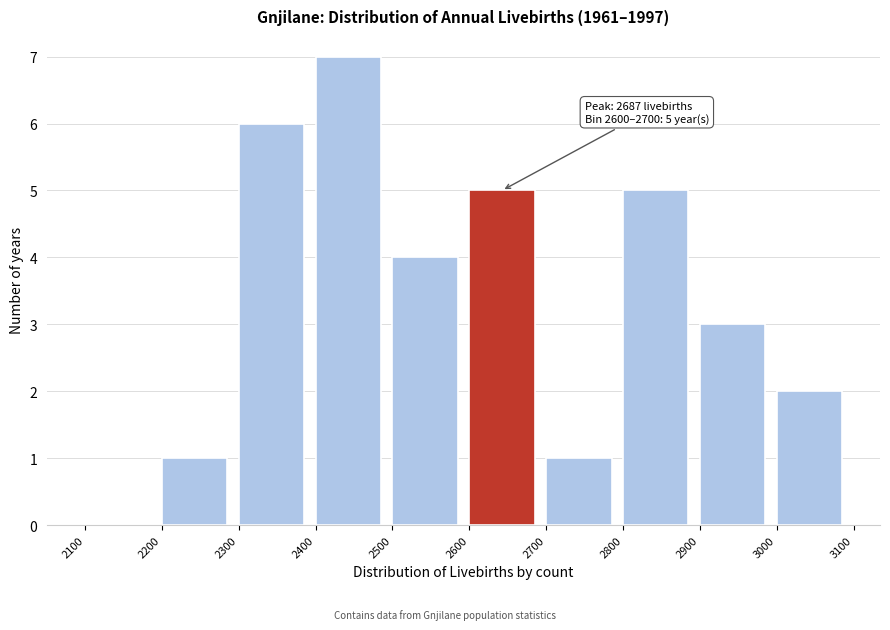

Which range on the x-axis has the tallest bar?

2400 to 2500